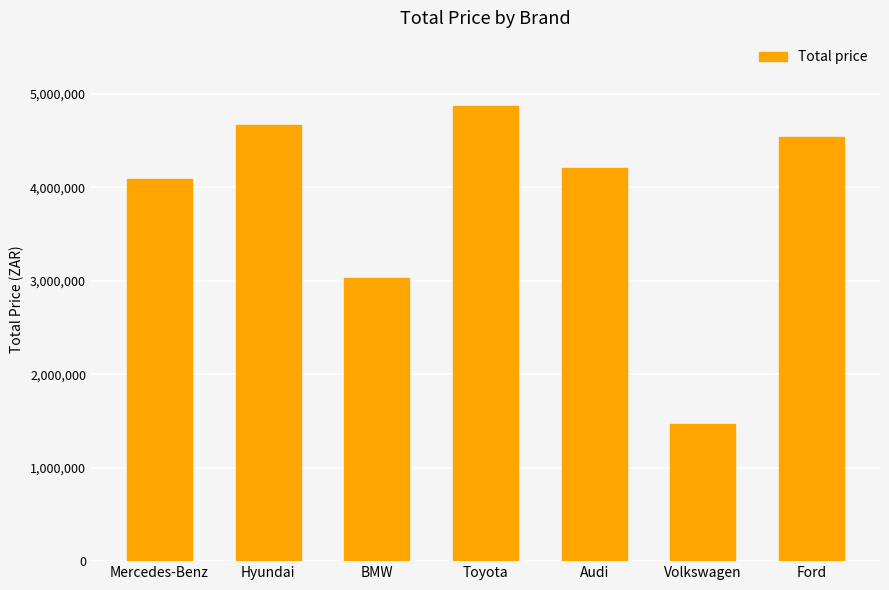

True or false: the data shows 6386081 at Hyundai.

False